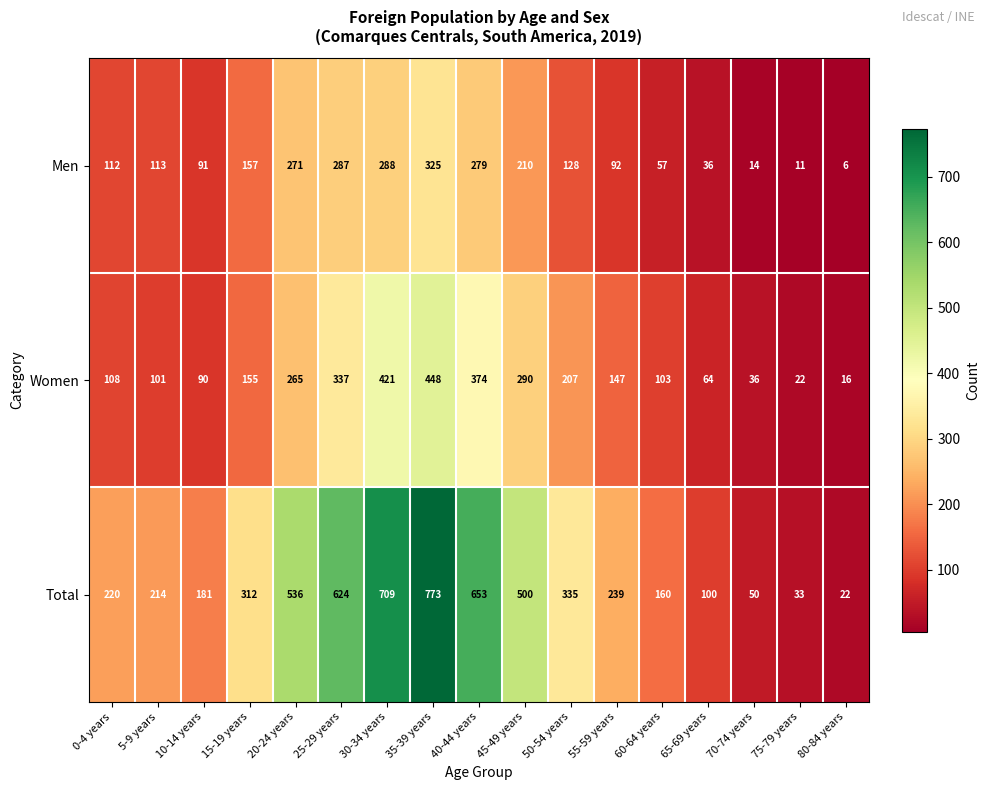

How many distinct data groups are displayed?

3